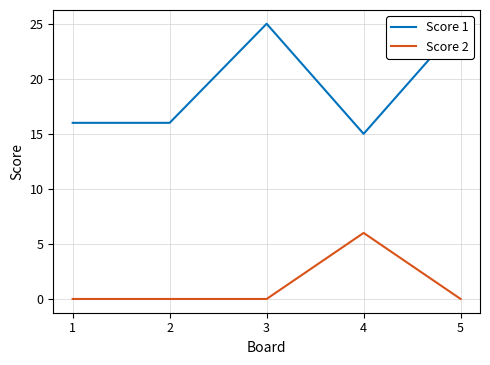

True or false: Score 1 has more than 0 points higher than both neighbors.

True